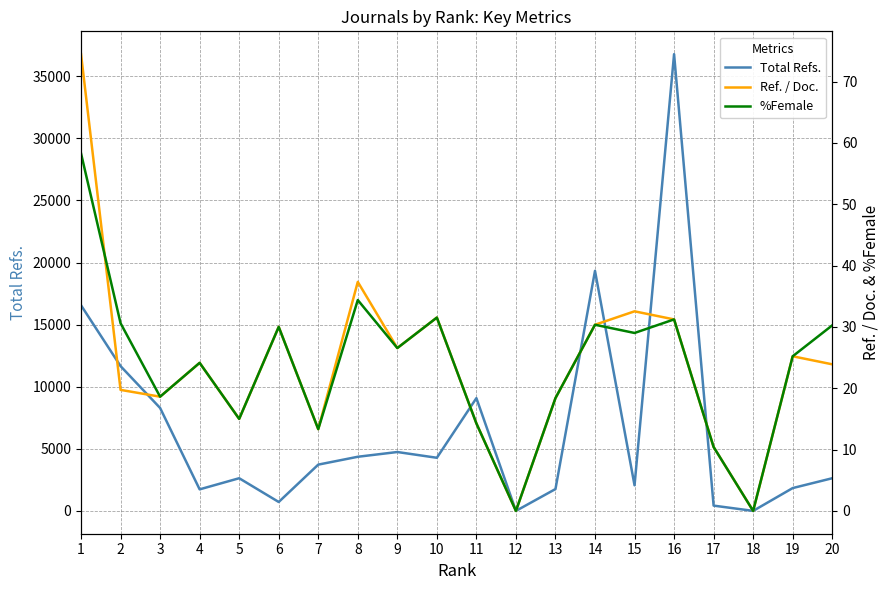

Which category has the highest value in the Total Refs. series?

16